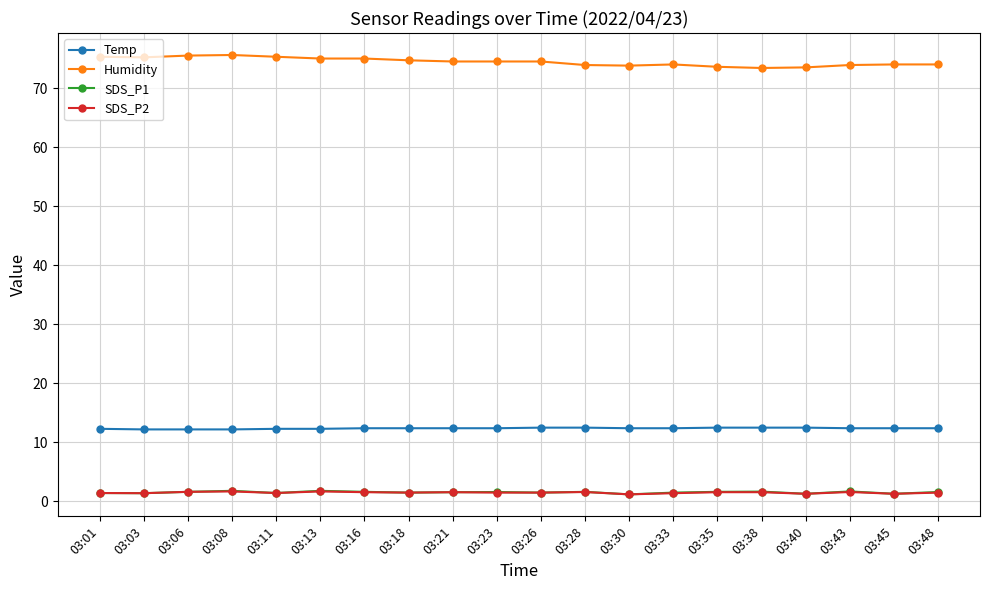

True or false: Temp and SDS_P1 cross at least once.

False